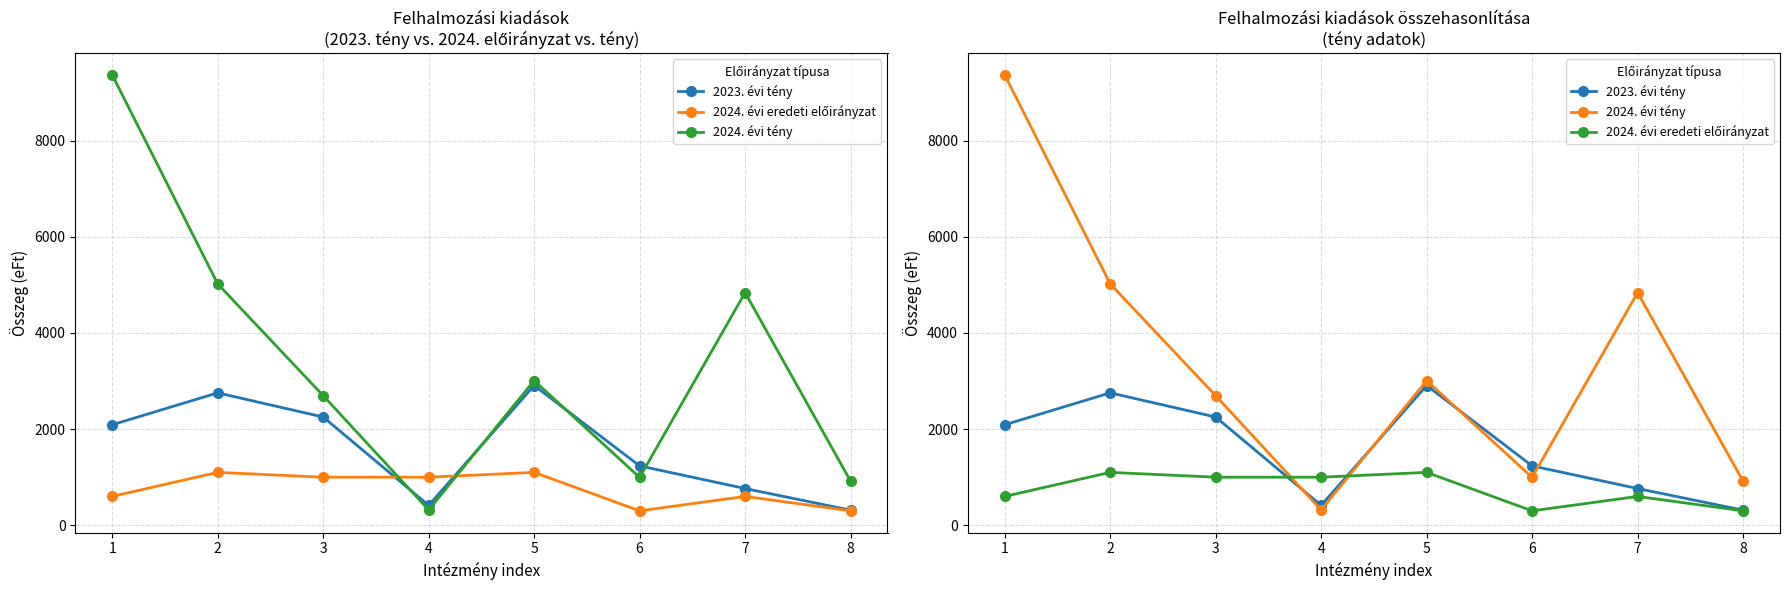

What is the approximate value of 2023. évi tény at 1?

2090